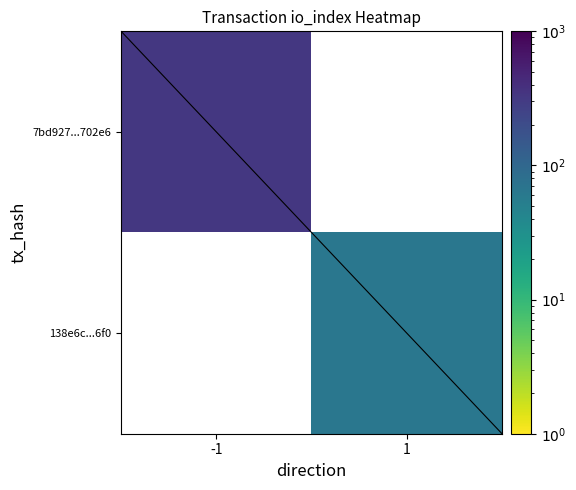

At which category does the chart reach its peak across all series?

-1